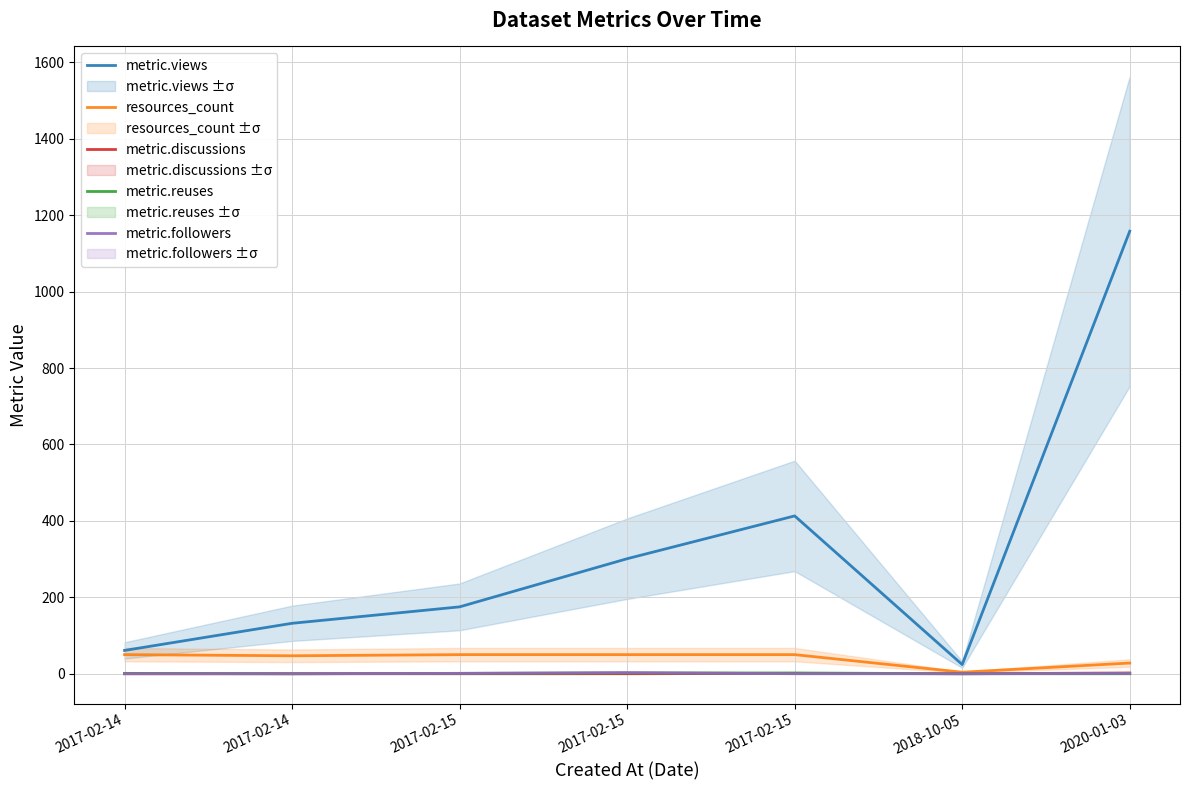

Reading right to left, list all the values displayed in this chart.

metric.views: 2020-01-03=1158	2018-10-05=24	2017-02-15=413	2017-02-15=301	2017-02-15=175	2017-02-14=132	2017-02-14=61
resources_count: 2020-01-03=28	2018-10-05=4	2017-02-15=50	2017-02-15=50	2017-02-15=50	2017-02-14=47	2017-02-14=50
metric.discussions: 2020-01-03=2	2018-10-05=0	2017-02-15=1	2017-02-15=0	2017-02-15=0	2017-02-14=0	2017-02-14=0
metric.reuses: 2020-01-03=0	2018-10-05=0	2017-02-15=2	2017-02-15=2	2017-02-15=1	2017-02-14=0	2017-02-14=1
metric.followers: 2020-01-03=1	2018-10-05=0	2017-02-15=0	2017-02-15=3	2017-02-15=1	2017-02-14=0	2017-02-14=0